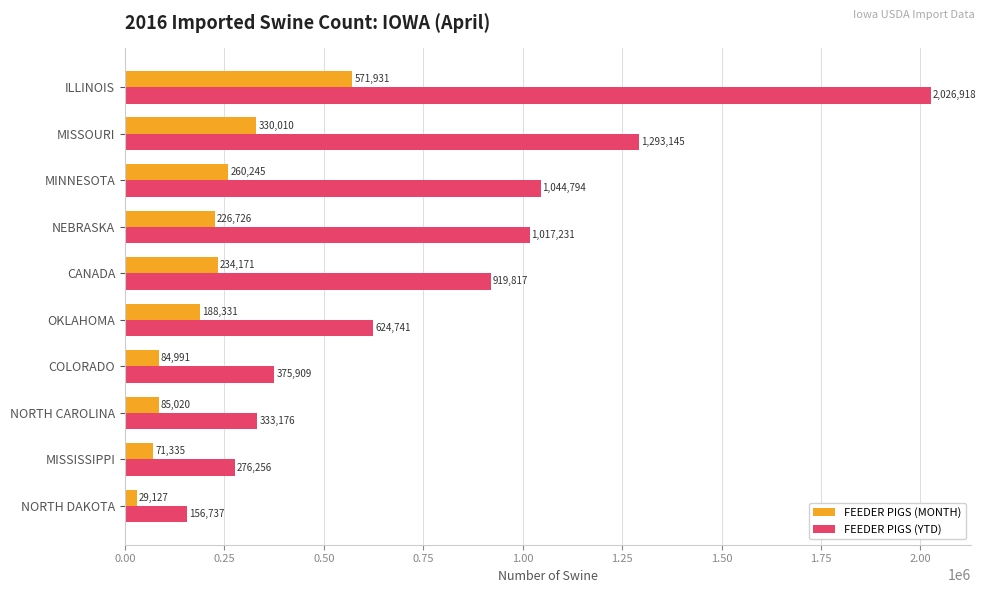

Which series has the largest range (max minus min)?

FEEDER PIGS (YTD)